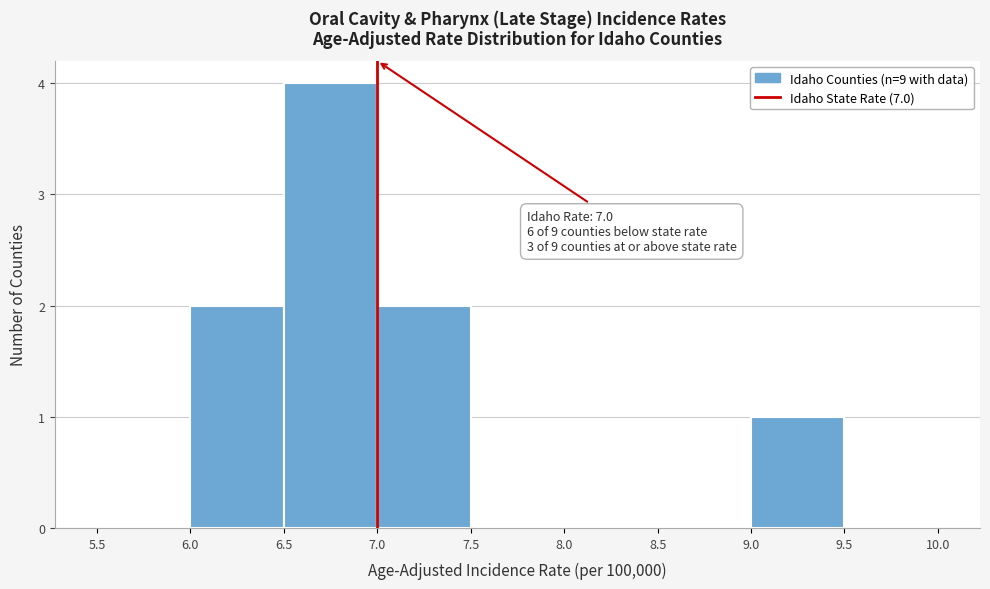

Which range on the x-axis has the tallest bar?

6.5 to 7.0